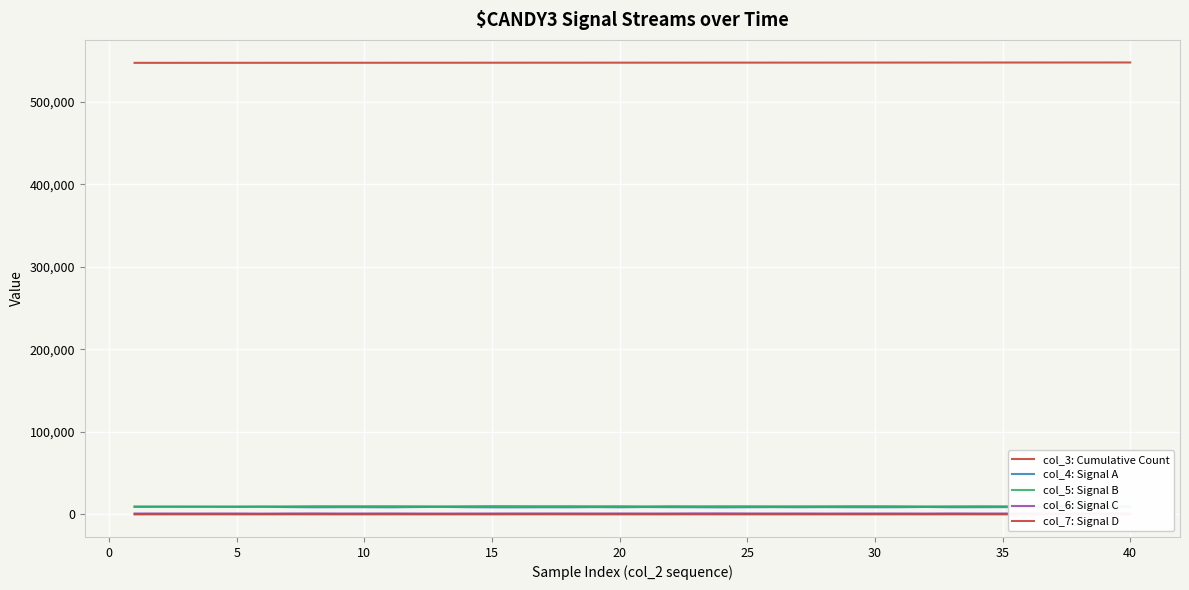

Rank the series by their maximum value, from lowest to highest.

col_7: Signal D, col_6: Signal C, col_4: Signal A, col_5: Signal B, col_3: Cumulative Count